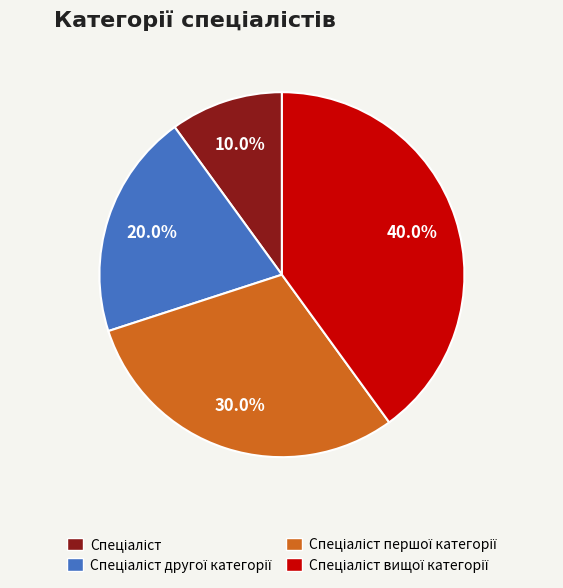

How many segments does this pie chart have?

4